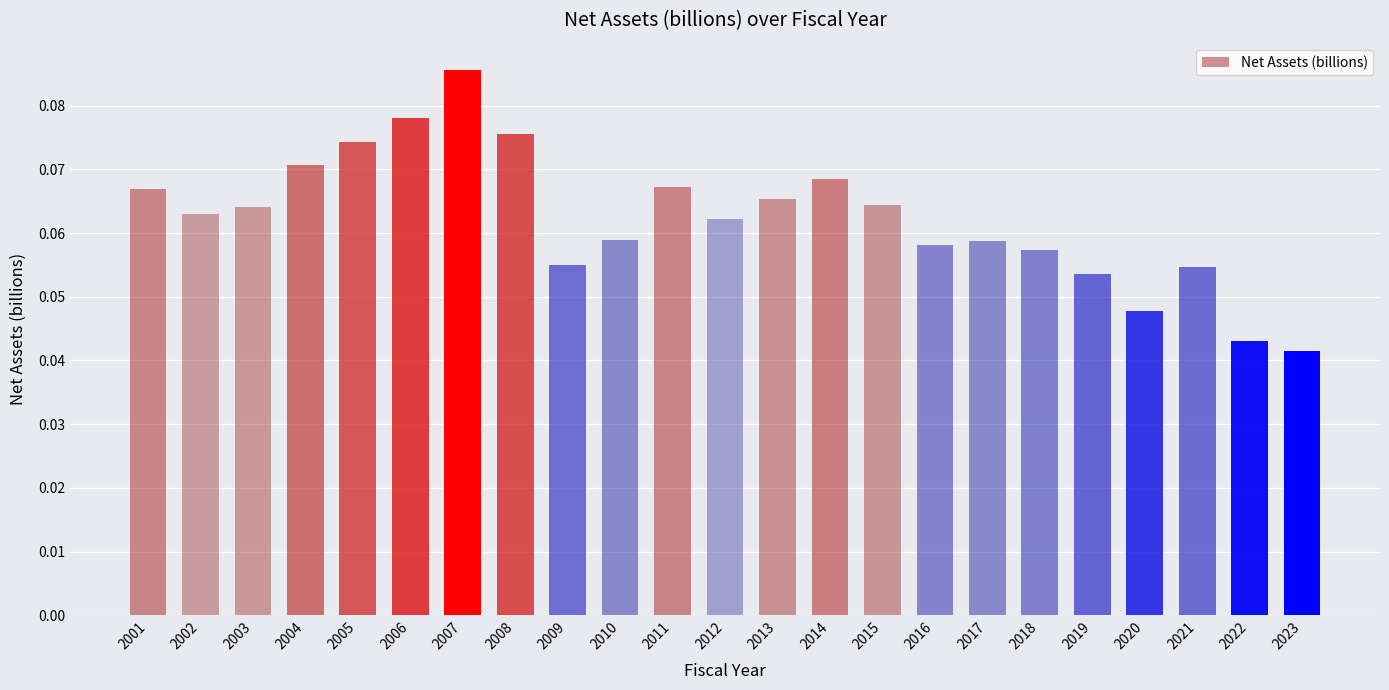

How many values are between 0 and 1?

23